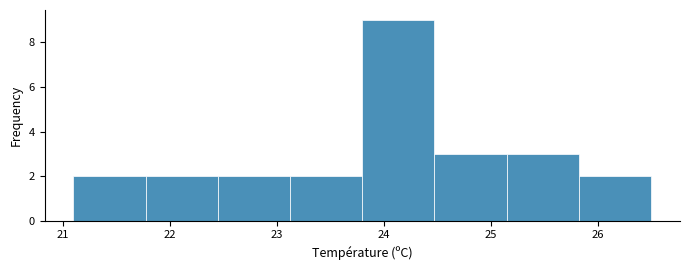

Reading left to right, list every bar in this chart as the range it spans on the x-axis followed by its height. Neither the bar edges nor the heights are printed on the chart, so give them approximately, as read against the axes.

21.1 to 21.8: 2
21.8 to 22.5: 2
22.5 to 23.1: 2
23.1 to 23.8: 2
23.8 to 24.5: 9
24.5 to 25.2: 3
25.2 to 25.8: 3
25.8 to 26.5: 2